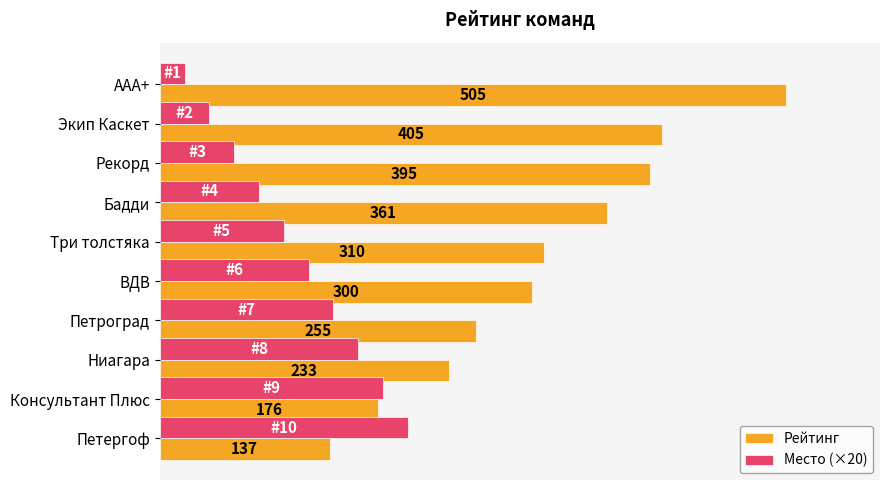

Which series has the widest spread of values?

Рейтинг